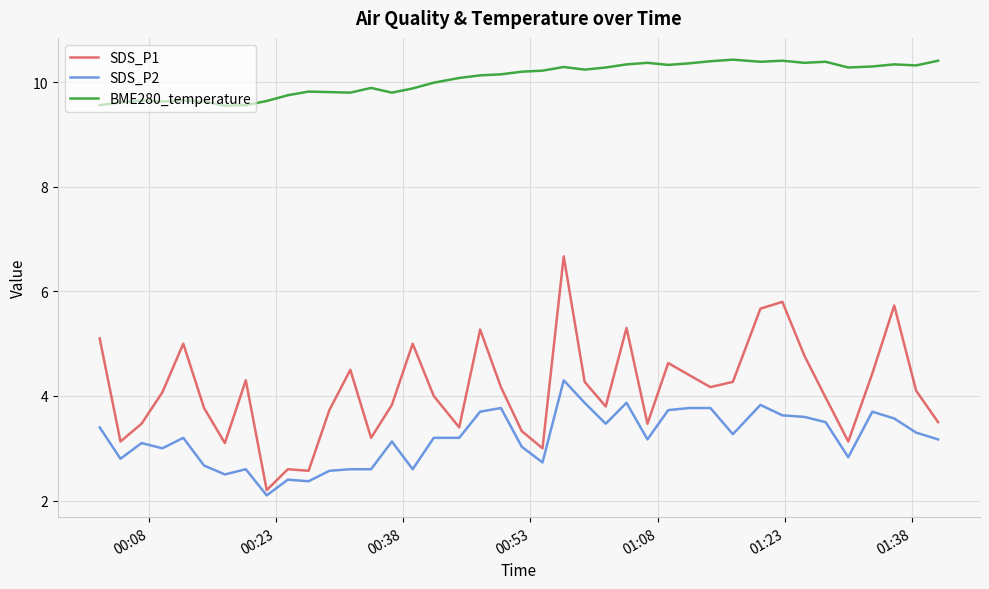

True or false: SDS_P2 and SDS_P1 intersect in this chart.

False